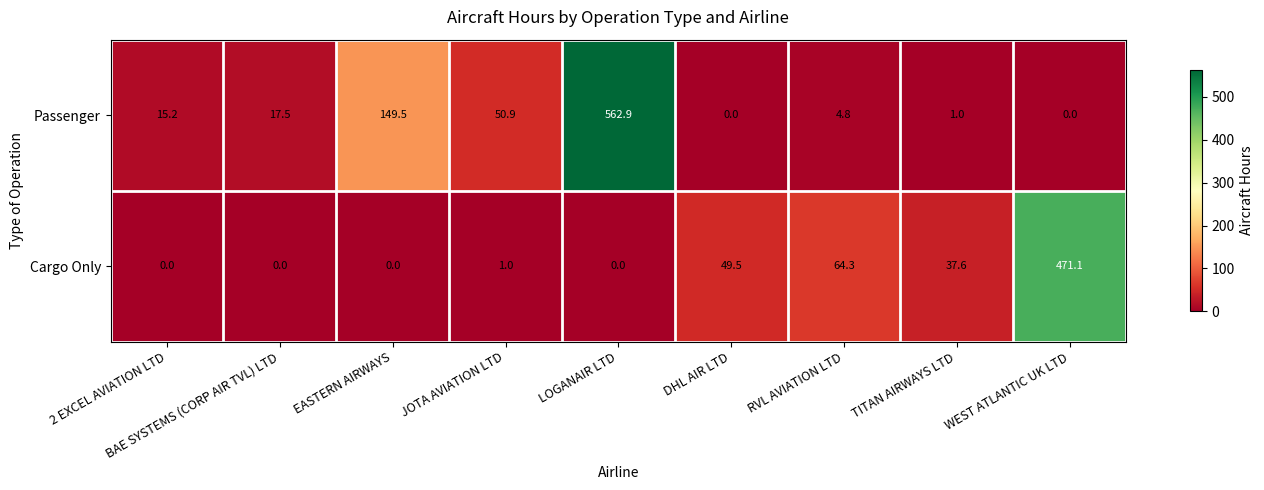

At which label does Cargo Only reach its peak?

WEST ATLANTIC UK LTD